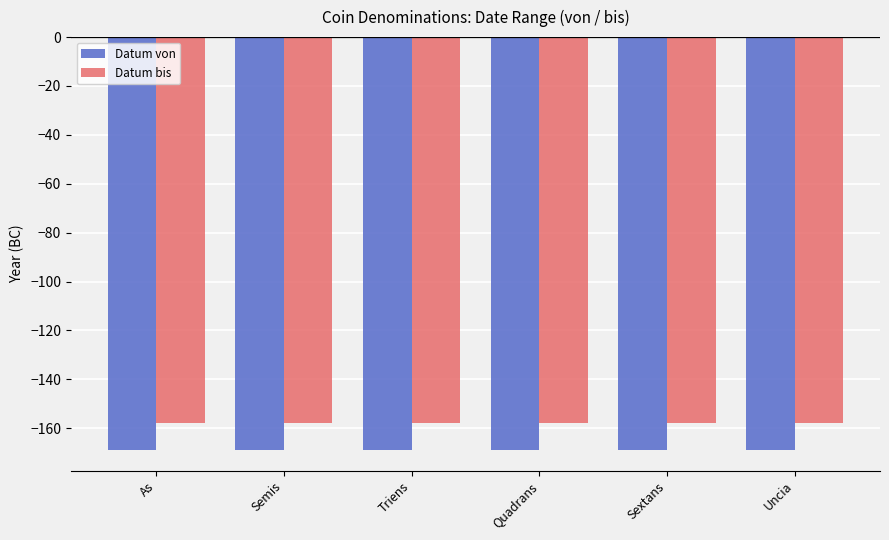

What is the total value across all series at Semis?

-327